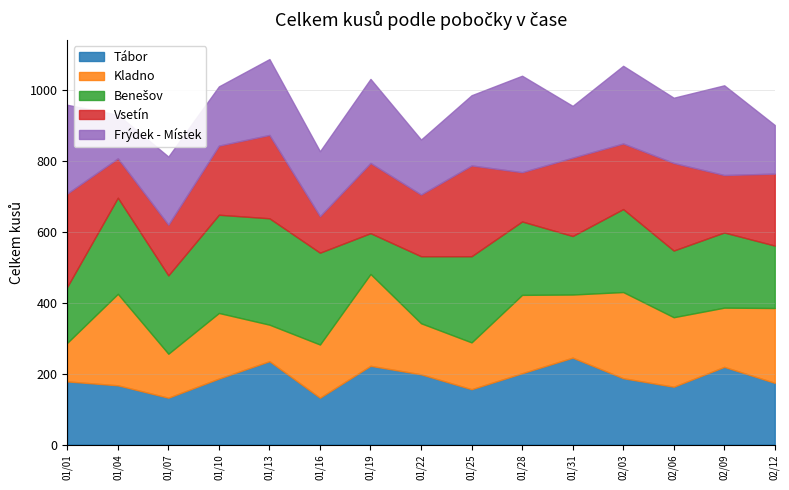

True or false: Kladno has a value of 84 at 2020-01-16.

False